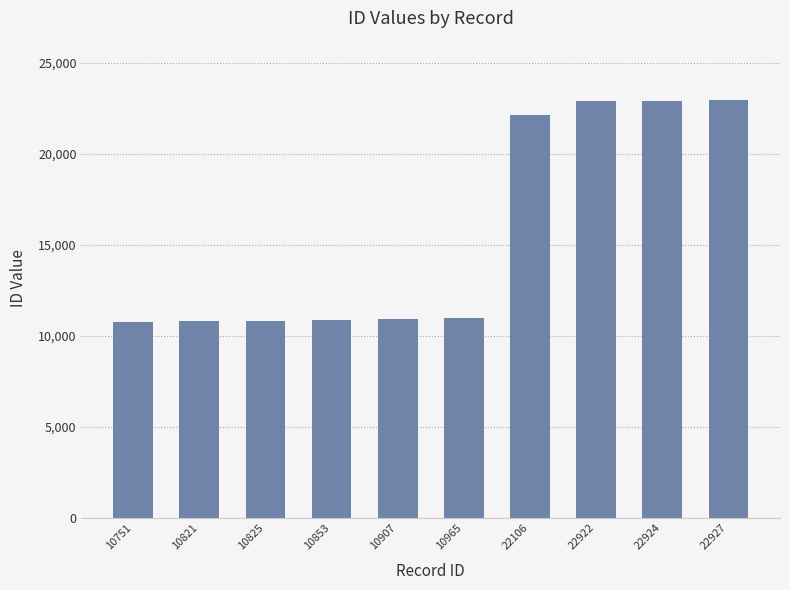

What value does the data have at 10965, to the nearest 50?

10950